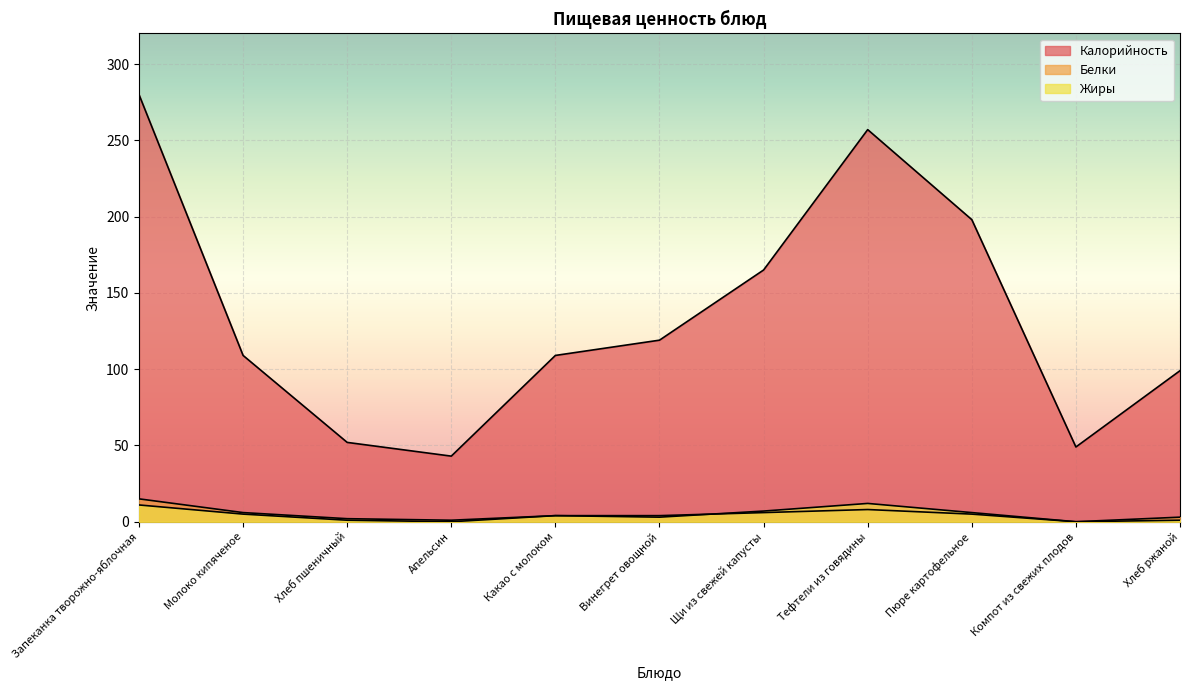

Which series changed the most between Молоко кипяченое and Апельсин?

Калорийность